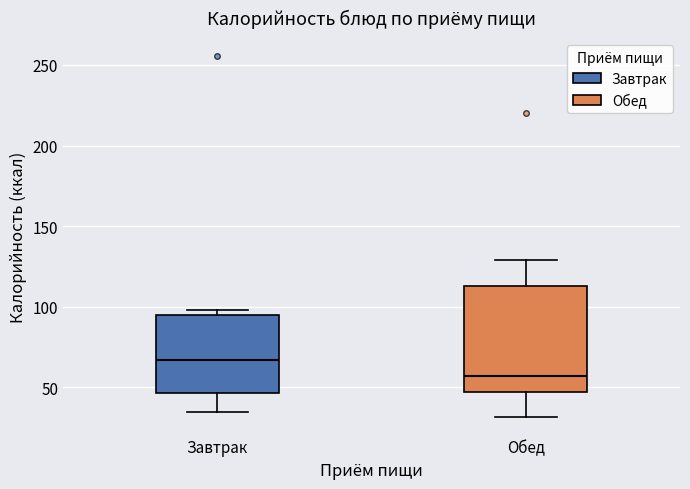

Which box is the tallest, from its lower edge to its upper edge?

Обед